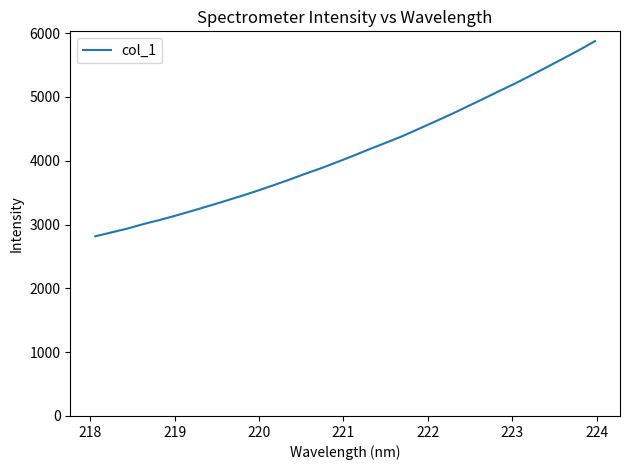

What is the difference between the maximum and second lowest values?

2998.8